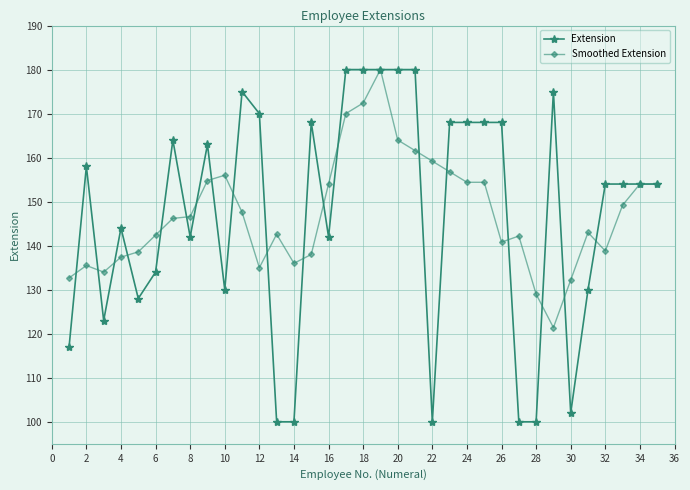

What is the value of the Smoothed Extension point at the 24th from the left?

154.4